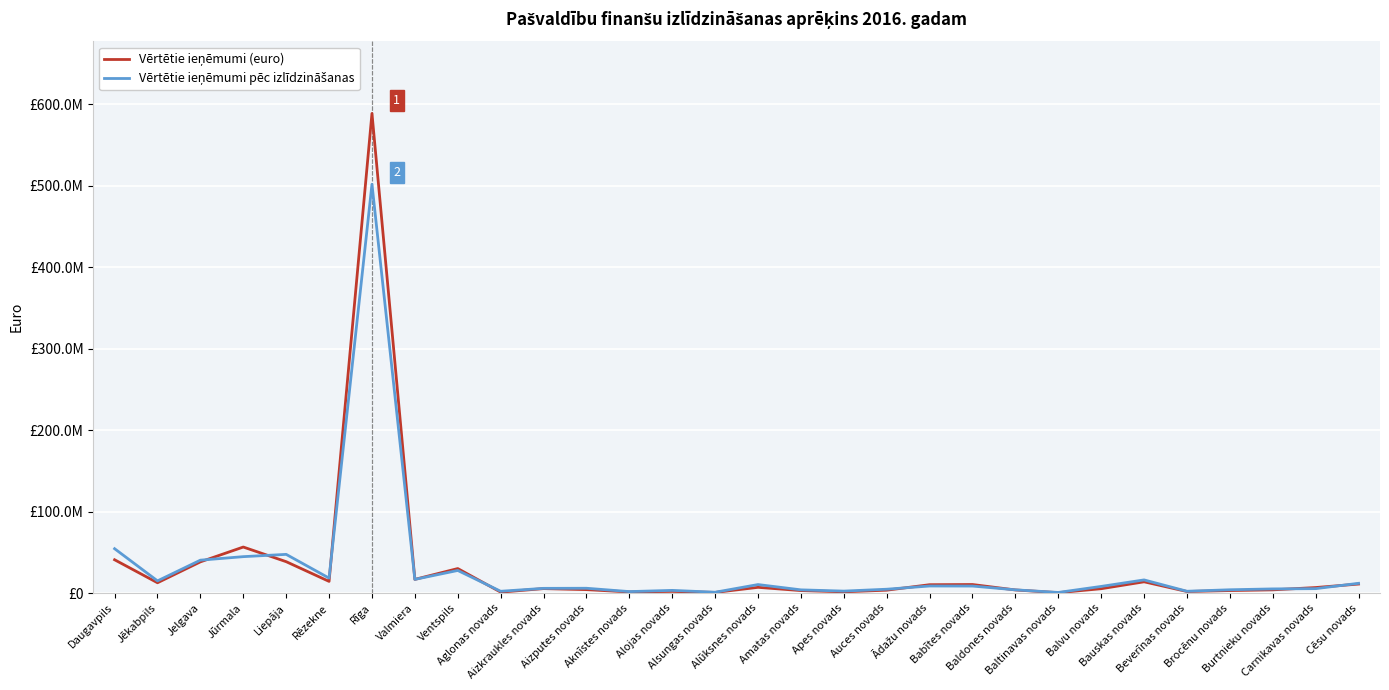

Reading left to right, what are all the values shown in this chart?

Vērtētie ieņēmumi (euro): Daugavpils=40834778.9	Jēkabpils=12605190.5	Jelgava=38258482.8	Jūrmala=56453795.9	Liepāja=38480479.3	Rēzekne=14284504.4	Rīga=588690541.8	Valmiera=16742586.2	Ventspils=30046671.4	Aglonas novads=1089587.4	Aizkraukles novads=5433078.2	Aizputes novads=4168085.1	Aknīstes novads=1309345.2	Alojas novads=2016130.4	Alsungas novads=726115.3	Alūksnes novads=6983587.5	Amatas novads=3003212.8	Apes novads=1490981.9	Auces novads=3490976.0	Ādažu novads=10223733.2	Babītes novads=10442898.6	Baldones novads=3772967.4	Baltinavas novads=444287.7	Balvu novads=5301491.0	Bauskas novads=13771785.1	Beverīnas novads=1863204.7	Brocēnu novads=3036027.6	Burtnieku novads=3896886.3	Carnikavas novads=6738156.0	Cēsu novads=11015750.2
Vērtētie ieņēmumi pēc izlīdzināšanas: Daugavpils=54405671.7	Jēkabpils=14904172.5	Jelgava=40332124.1	Jūrmala=44651737.9	Liepāja=47443853.6	Rēzekne=18316910.5	Rīga=501753398.4	Valmiera=16755413.8	Ventspils=27698409.1	Aglonas novads=2151022.5	Aizkraukles novads=5735484.5	Aizputes novads=5853161.3	Aknīstes novads=1754206.8	Alojas novads=3242302.0	Alsungas novads=972329.3	Alūksnes novads=10393080.3	Amatas novads=3890733.9	Apes novads=2349570.7	Auces novads=4675097.5	Ādažu novads=8626055.9	Babītes novads=8561567.2	Baldones novads=3923963.4	Baltinavas novads=709002.9	Balvu novads=8107945.2	Bauskas novads=16095379.1	Beverīnas novads=2181693.8	Brocēnu novads=3994654.0	Burtnieku novads=5053969.5	Carnikavas novads=5372147.9	Cēsu novads=11929704.4